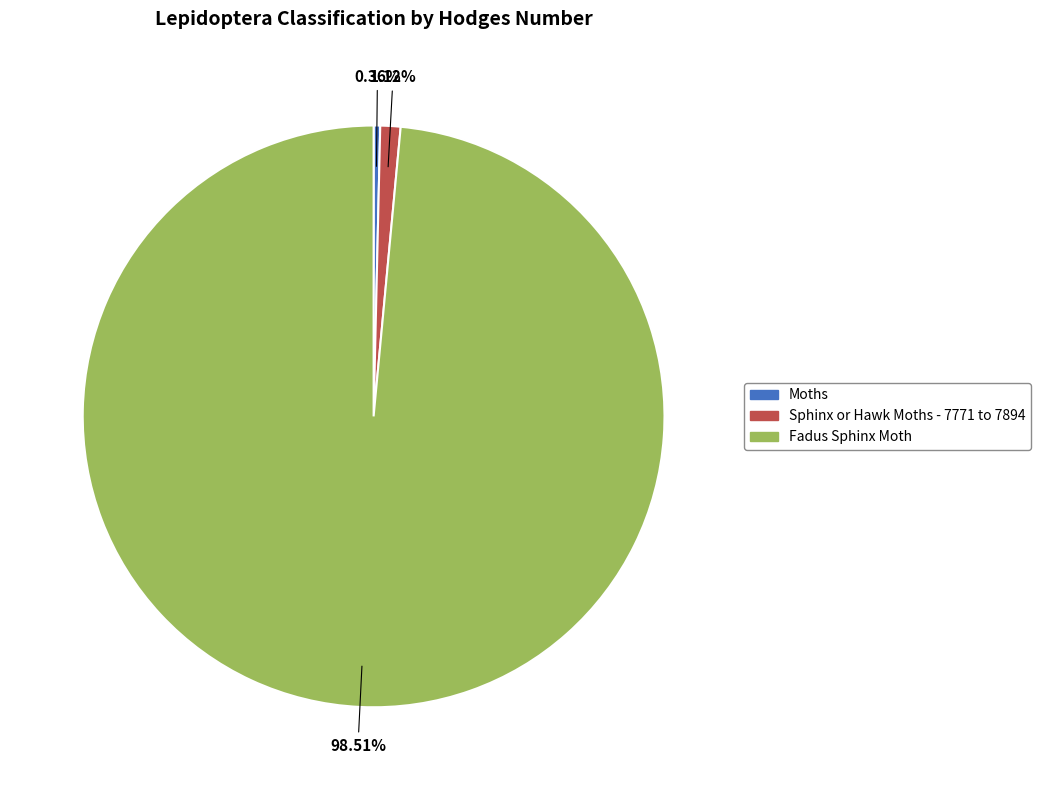

What is the ratio of the value at Fadus Sphinx Moth to the value at Moths?

270.7